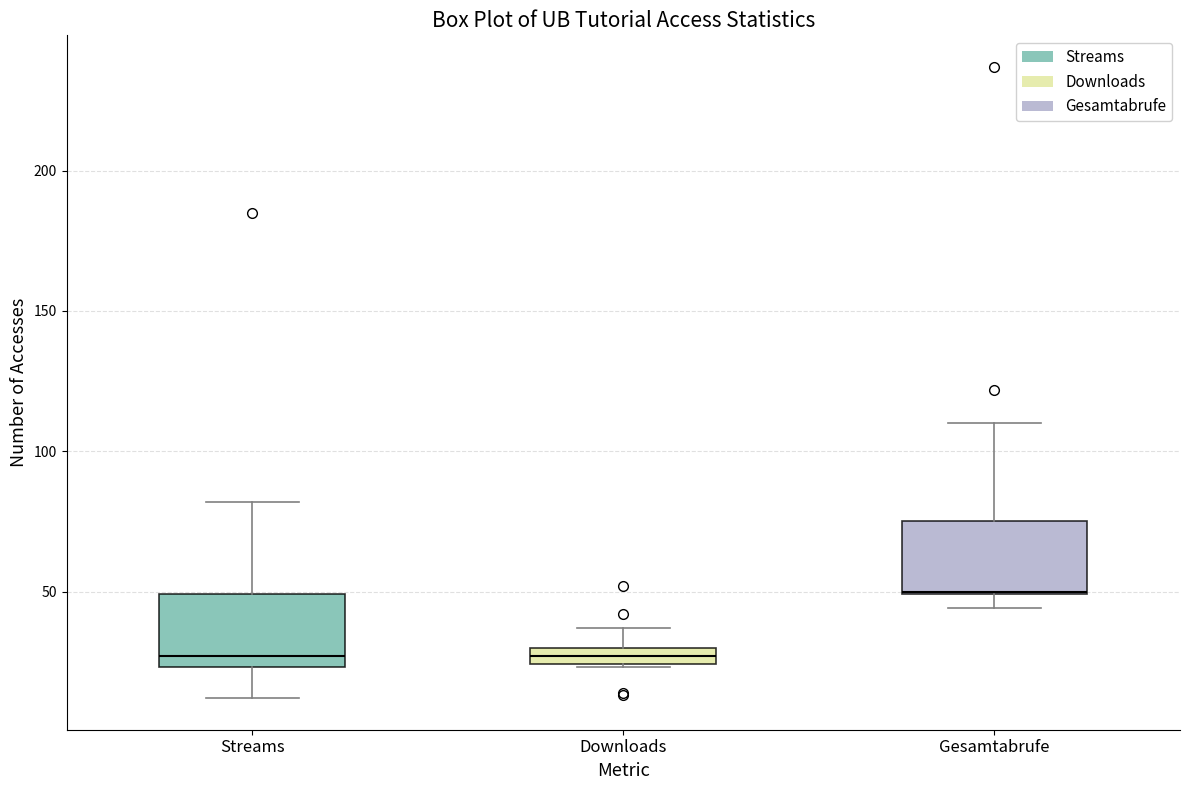

Where is the lower edge of the box for Gesamtabrufe on the y-axis? The values are not printed on the chart, so give them approximately, as read against the axis.

50